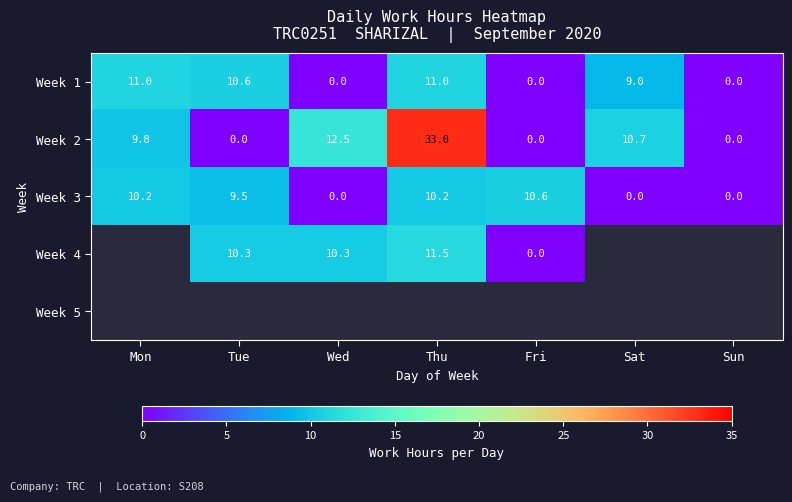

Where is Week 3 nearest to the value 5?

Tue